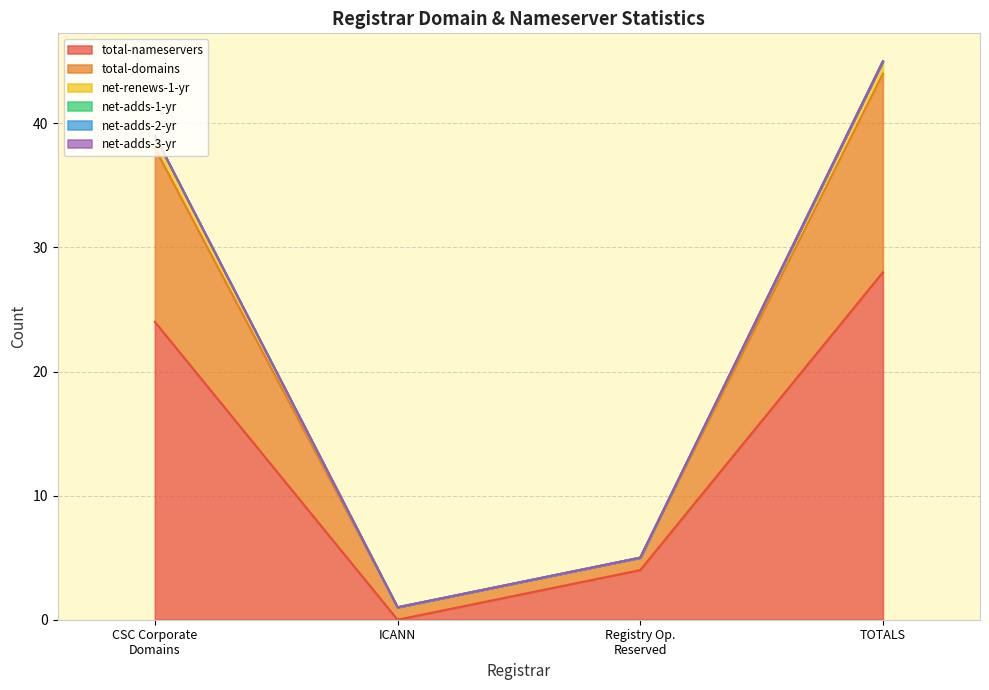

True or false: total-domains has a value of 1 at ICANN.

True